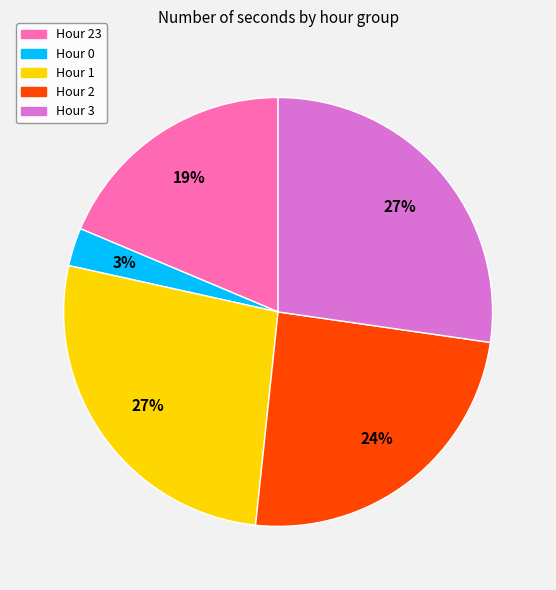

To the nearest percent, what is the average slice percentage?

20%